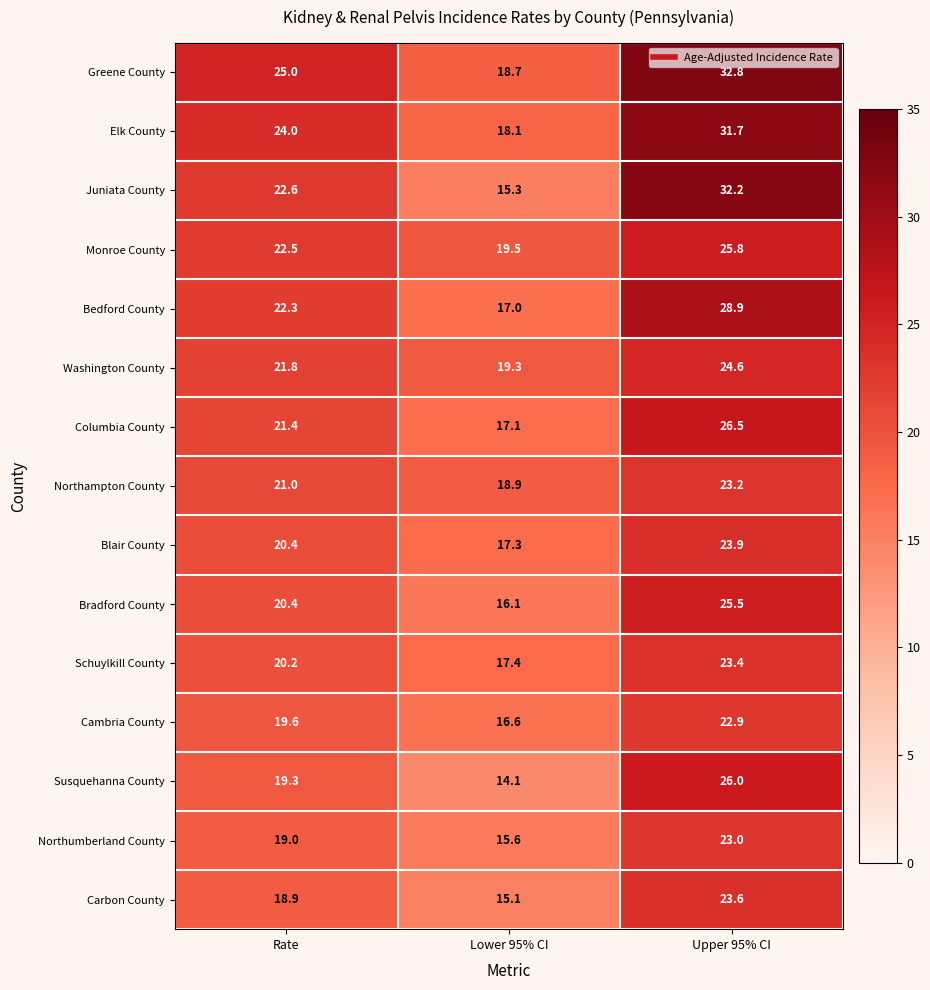

At which label does Monroe County first exceed 22?

Rate